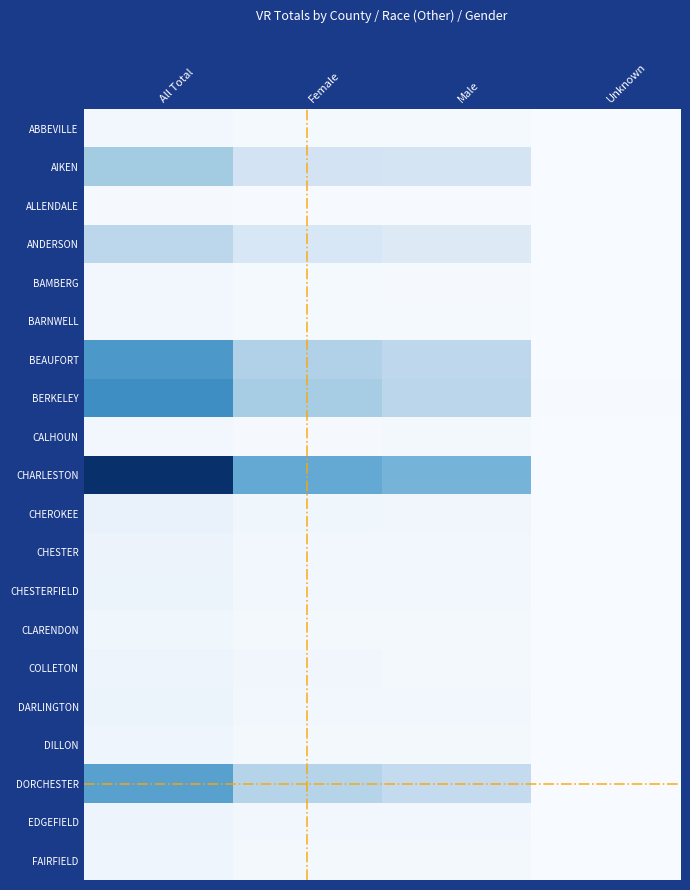

Which has a higher value, Unknown or All Total?

All Total